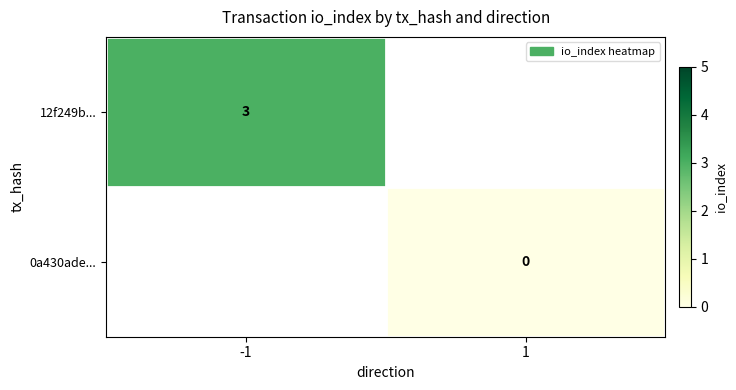

The value of 12f249b... at -1 is 1. True or false?

False